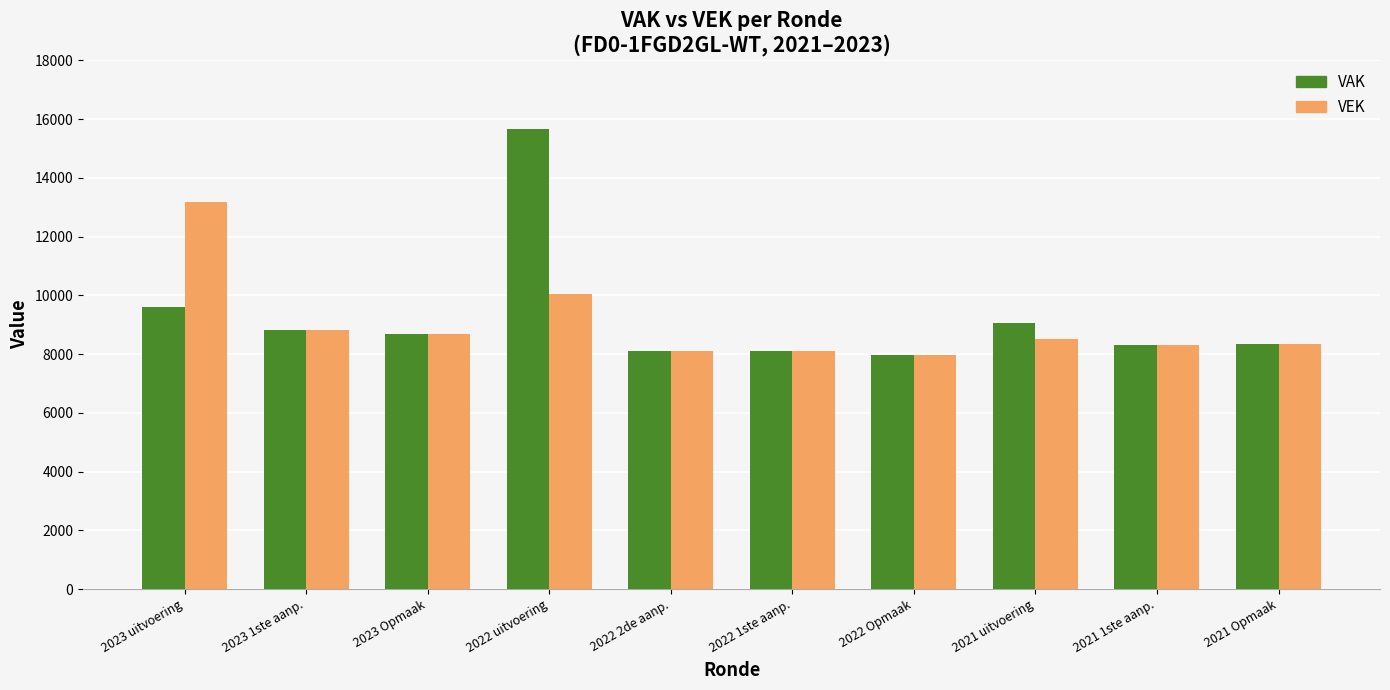

What value does the VAK series have at 2022 2de aanp., to the nearest 10?

8120